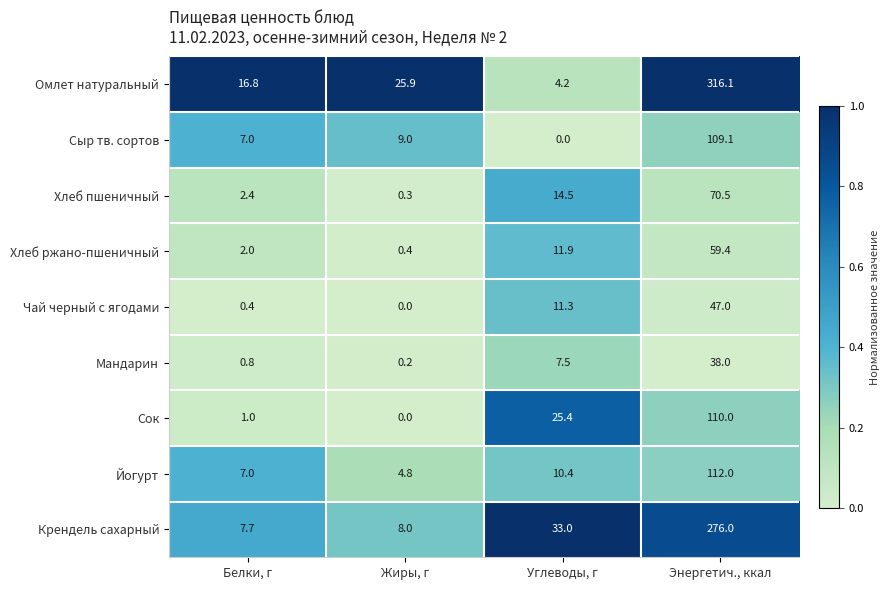

At which label is Сок closest to 55?

Углеводы, г